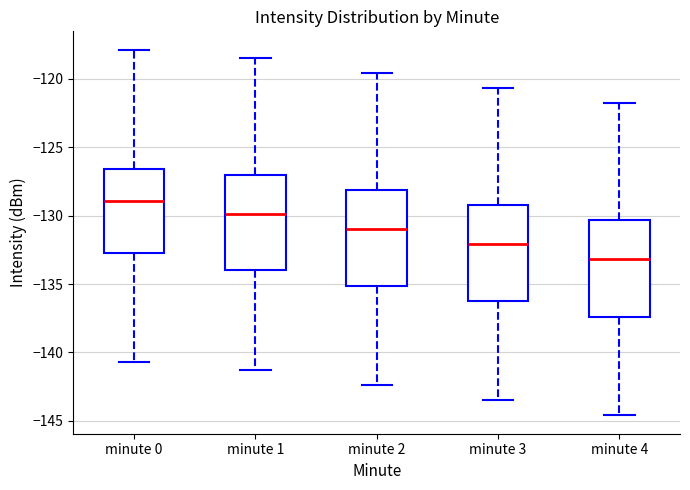

Reading left to right, read every box against the y-axis: the position of its median line, the range the box covers, and the ends of its whiskers. The values are not printed on the chart, so give them approximately, as read against the axis.

minute 0: median -129.0, box -132.5 to -126.5, whiskers -140.5 to -118.0
minute 1: median -130.0, box -134.0 to -127.0, whiskers -141.5 to -118.5
minute 2: median -131.0, box -135.0 to -128.0, whiskers -142.5 to -119.5
minute 3: median -132.0, box -136.5 to -129.0, whiskers -143.5 to -120.5
minute 4: median -133.0, box -137.5 to -130.5, whiskers -144.5 to -122.0